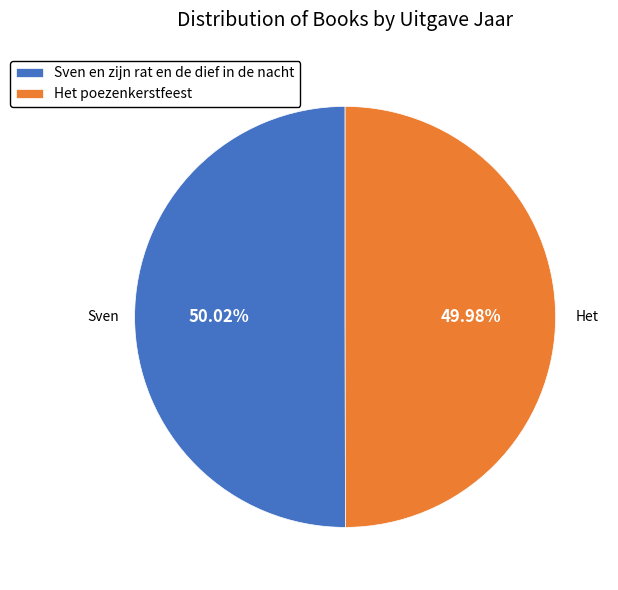

What is the total percentage of Het poezenkerstfeest and Sven en zijn rat en de dief in de nacht?

100.0%